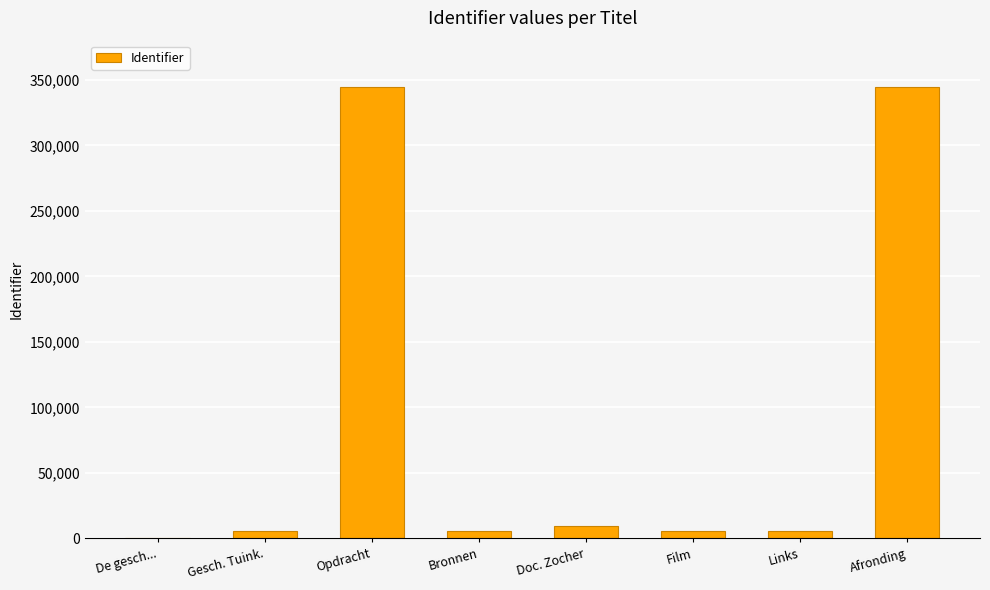

The value at Afronding is 344245. True or false?

True